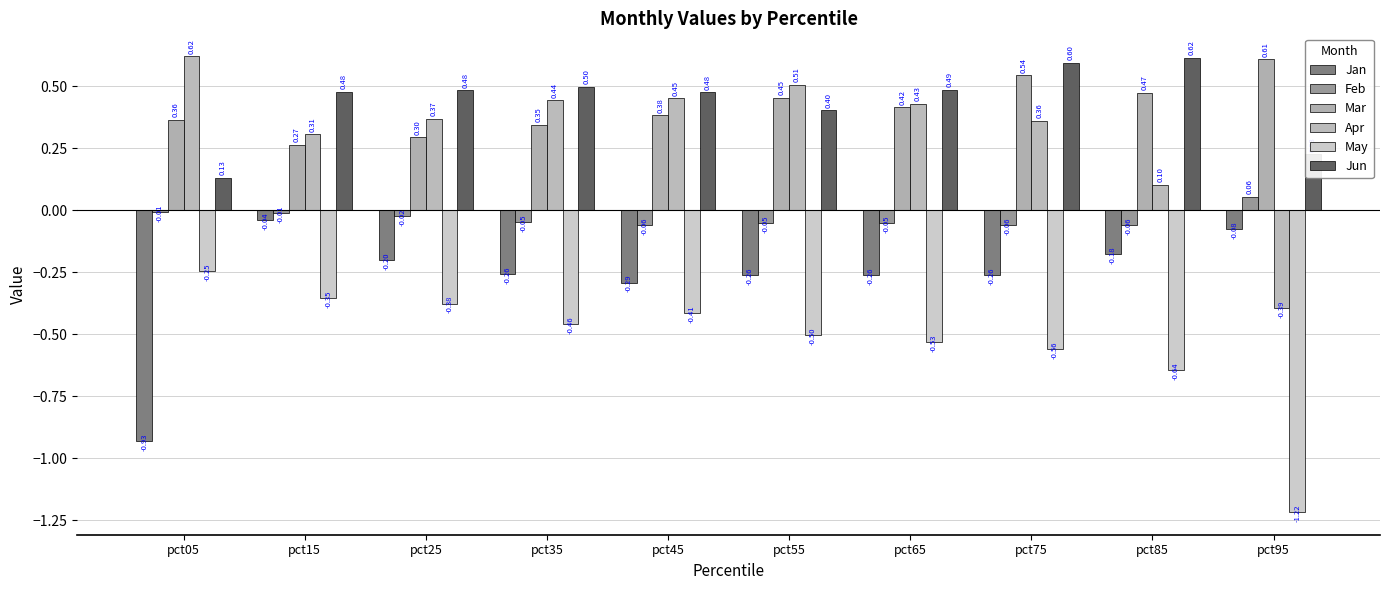

What are all the series names shown in the legend?

Jan, Feb, Mar, Apr, May, Jun